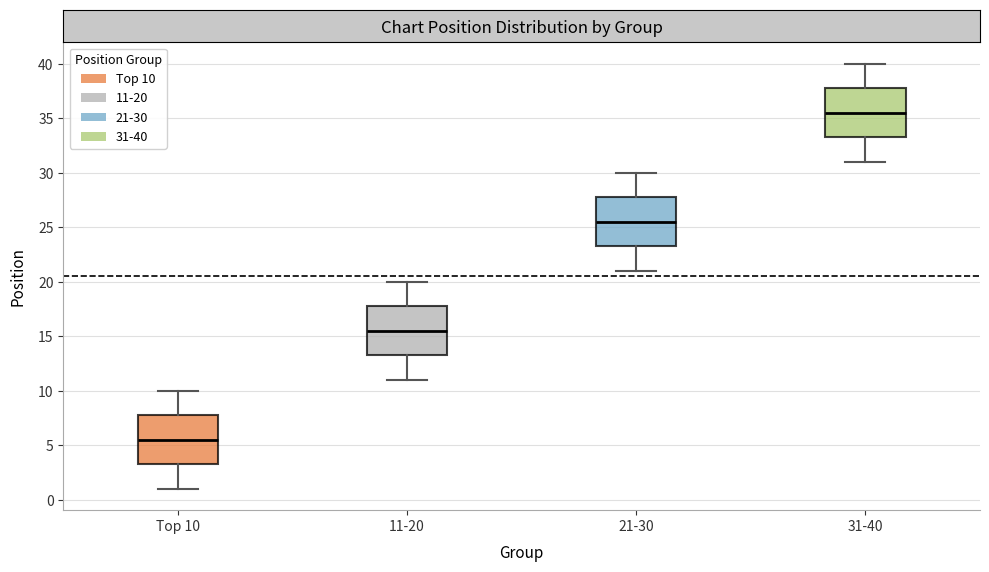

Reading left to right, read every box against the y-axis: the position of its median line, the range the box covers, and the ends of its whiskers. The values are not printed on the chart, so give them approximately, as read against the axis.

Top 10: median 5.5, box 3.5 to 8.0, whiskers 1.0 to 10.0
11-20: median 15.5, box 13.5 to 18.0, whiskers 11.0 to 20.0
21-30: median 25.5, box 23.5 to 28.0, whiskers 21.0 to 30.0
31-40: median 35.5, box 33.5 to 38.0, whiskers 31.0 to 40.0